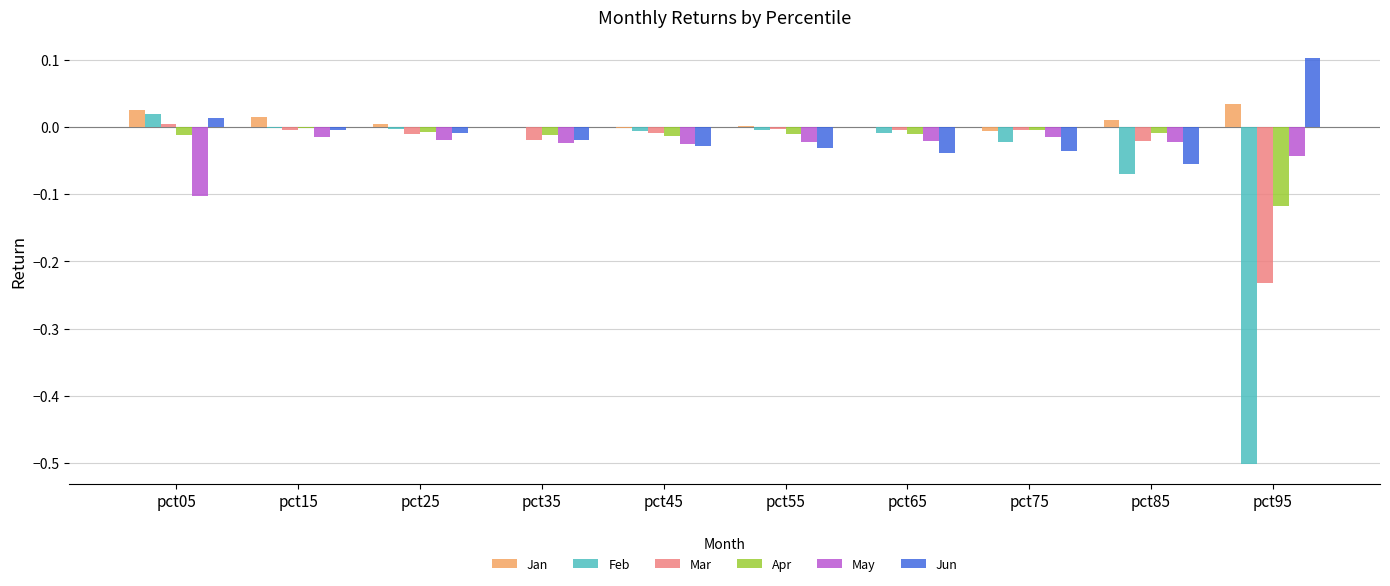

Is it true that Jan equals 0.0 at pct05?

True